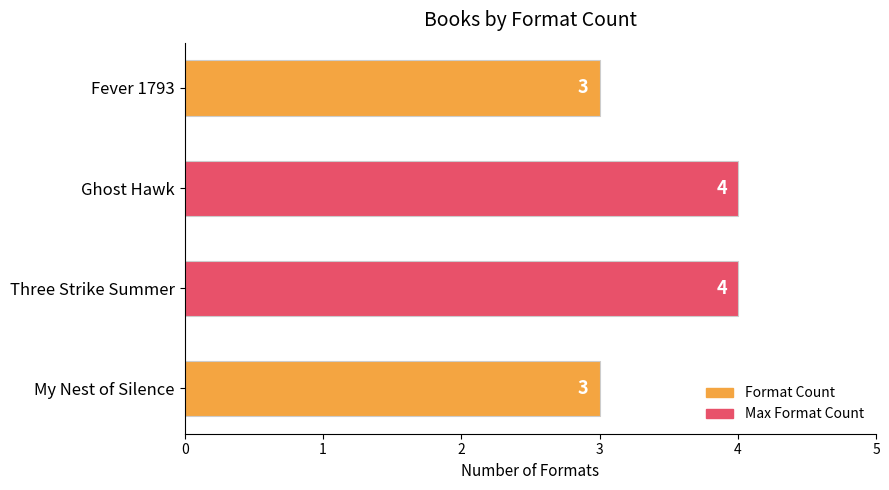

True or false: the data shows 4 at Ghost Hawk.

True